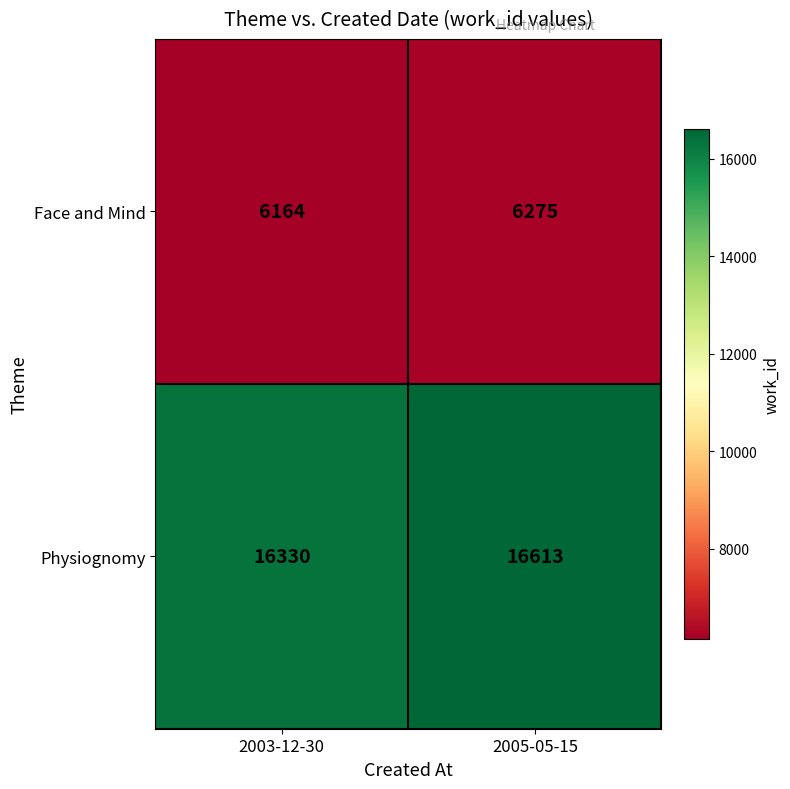

What is the difference between the maximum and minimum values in the Face and Mind series?

111